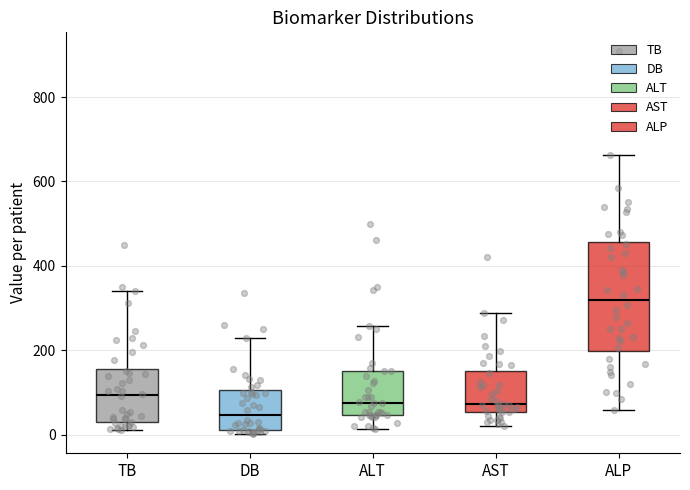

Which box has the lowest median line?

DB